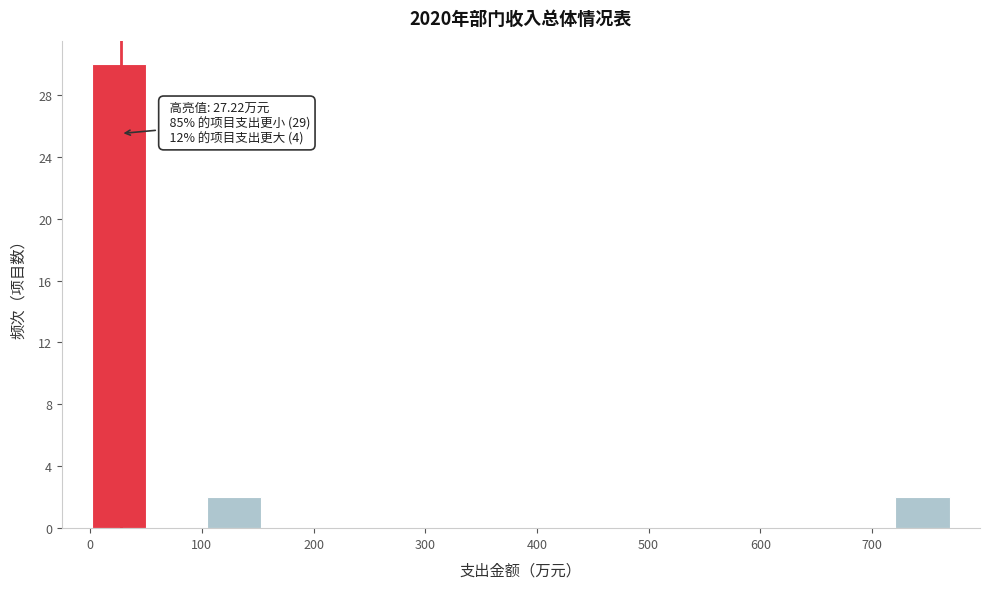

Over which range of the x-axis is the bar tallest?

0 to 50